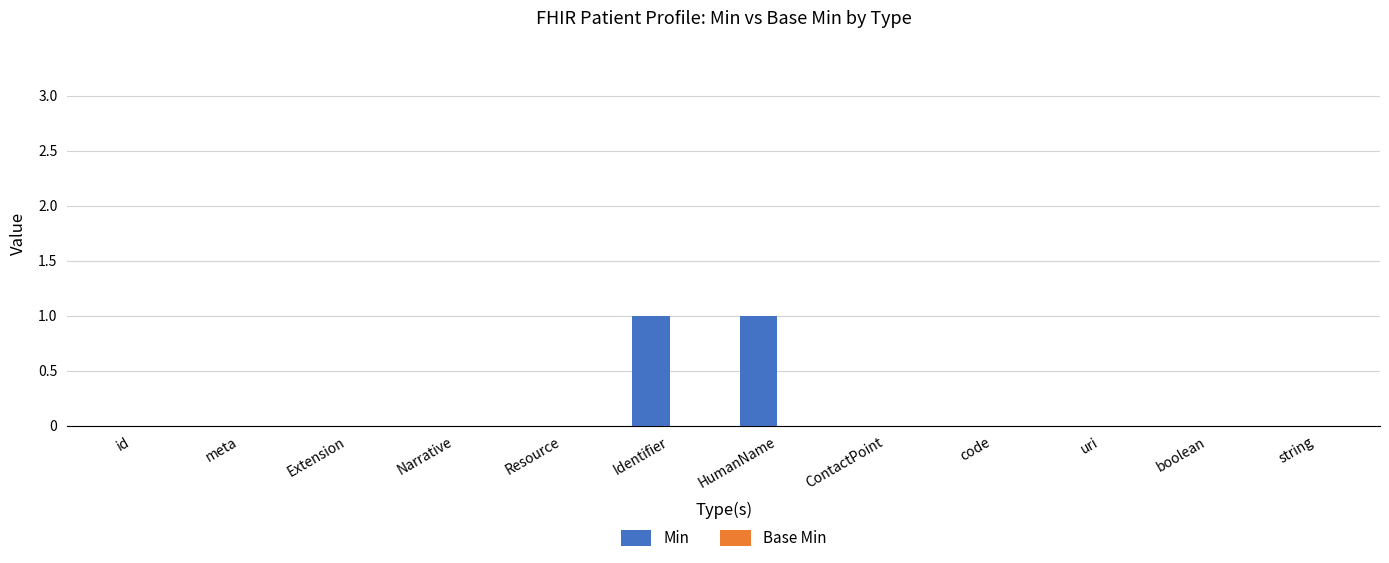

What is the change in value from Narrative to Identifier?

+1